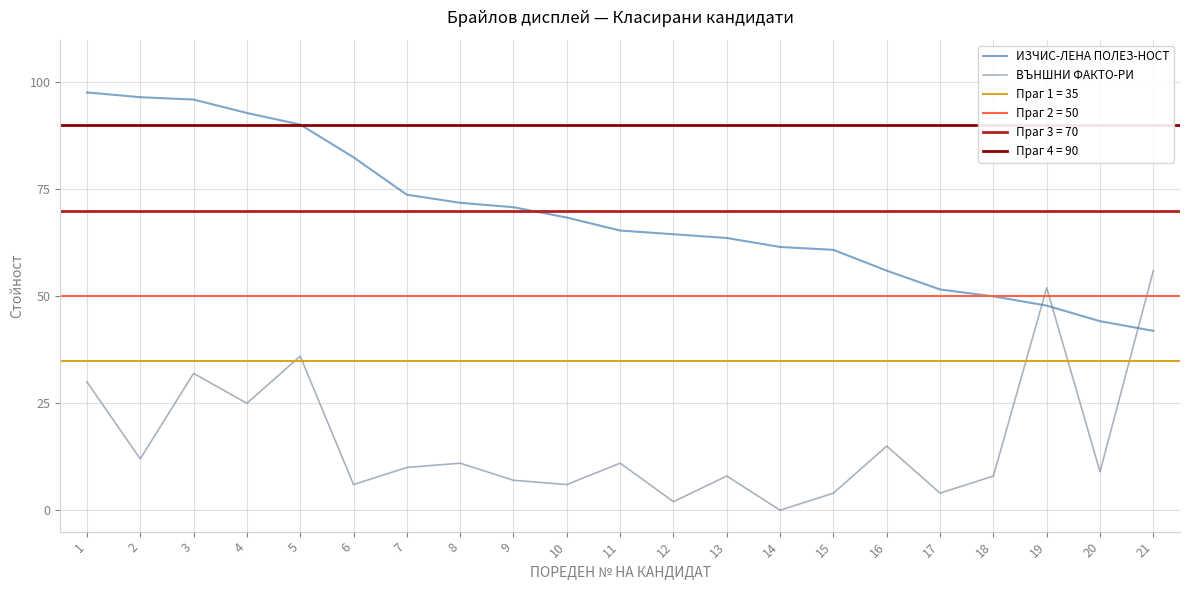

After their last crossing, which series has the higher values: ВЪНШНИ ФАКТО-РИ or ИЗЧИС-ЛЕНА ПОЛЕЗ-НОСТ?

ВЪНШНИ ФАКТО-РИ